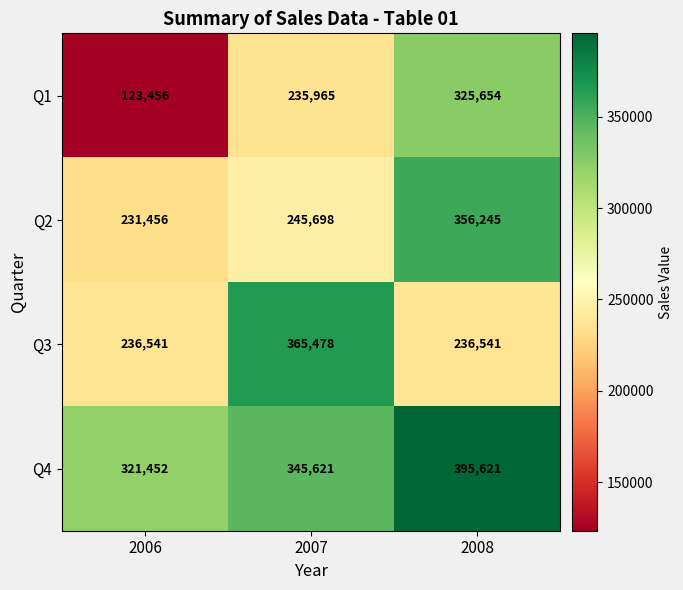

What value does the Q2 series have at 2007, to the nearest 50?

245700